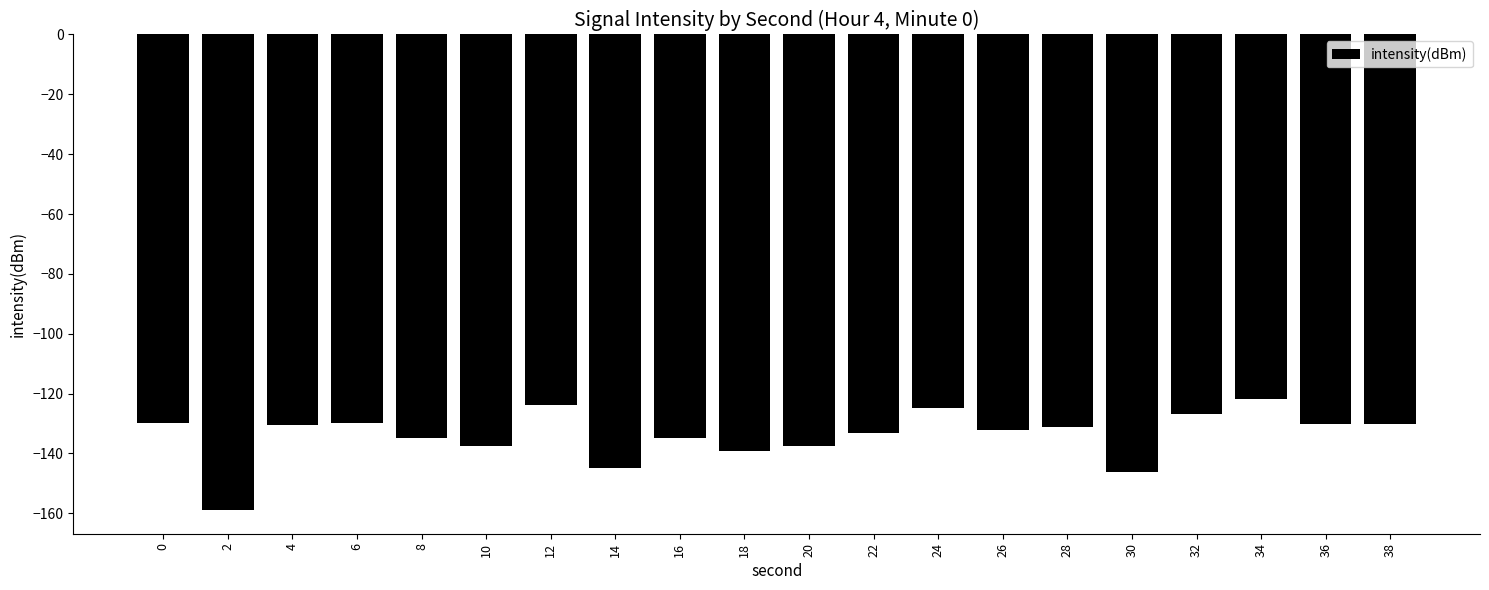

Is it true that the value at 4 is -202.5?

False